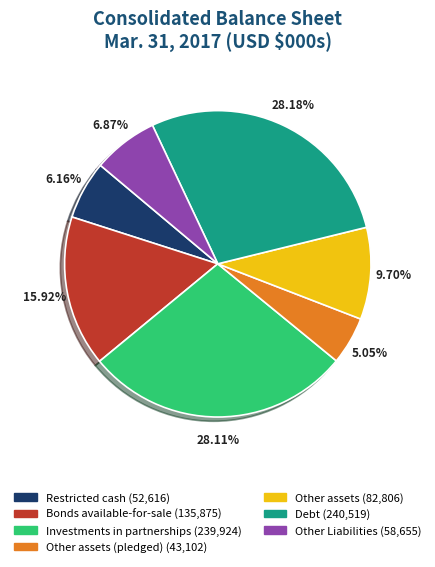

Is there a majority slice in this chart?

No